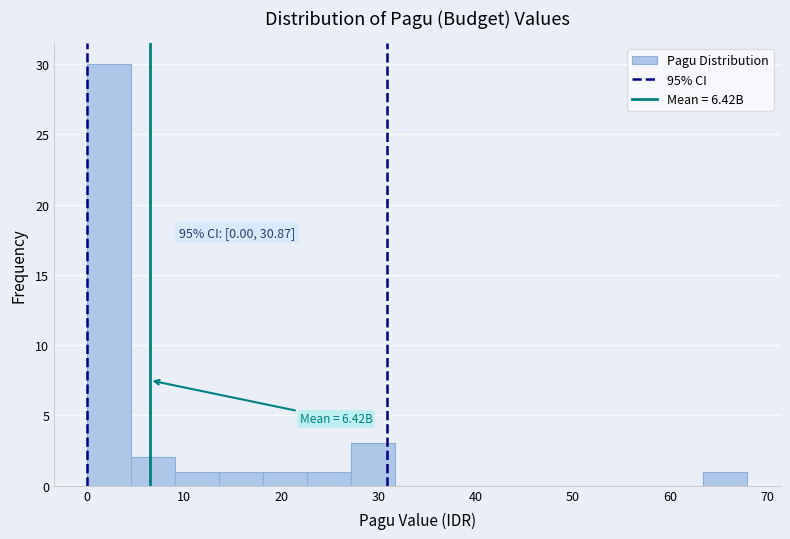

Over which range of the x-axis is the bar tallest?

0 to 5